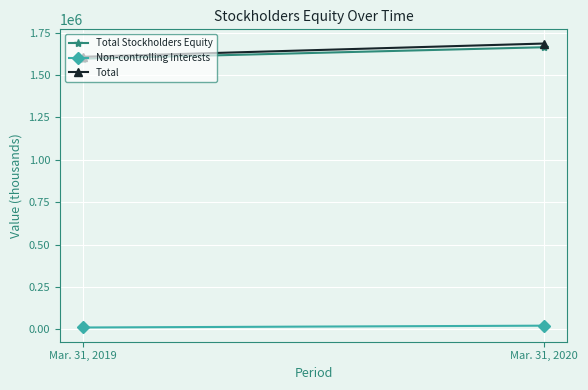

Which category has the highest value across all series?

Mar. 31, 2020